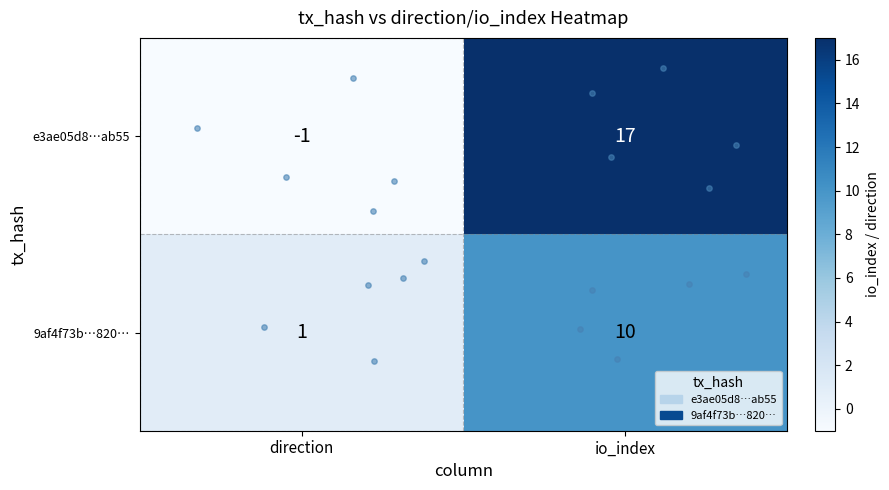

What is the average value of the 9af4f73b…820… series?

6